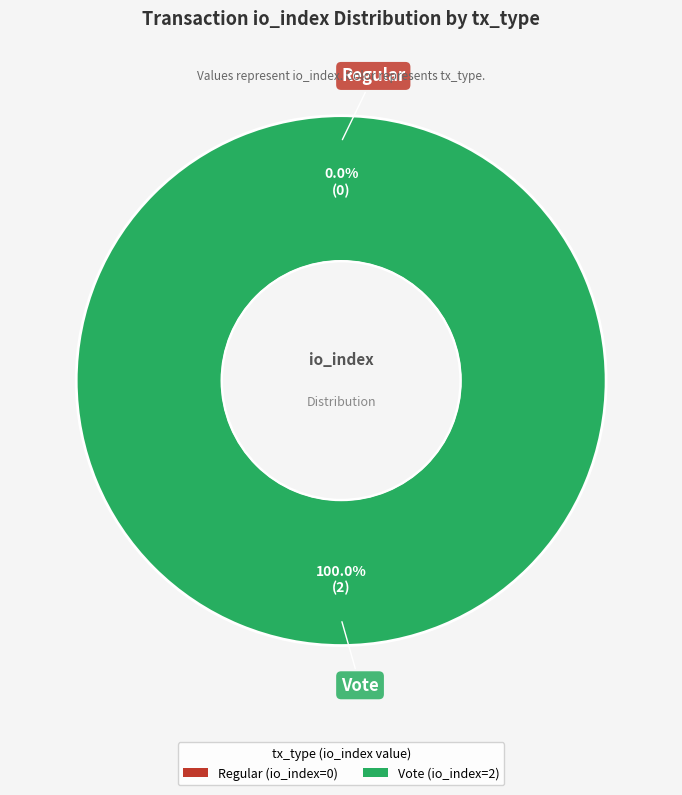

To the nearest percent, what is the difference between the Regular (io_index=0) and Vote (io_index=2) slice percentages?

100%